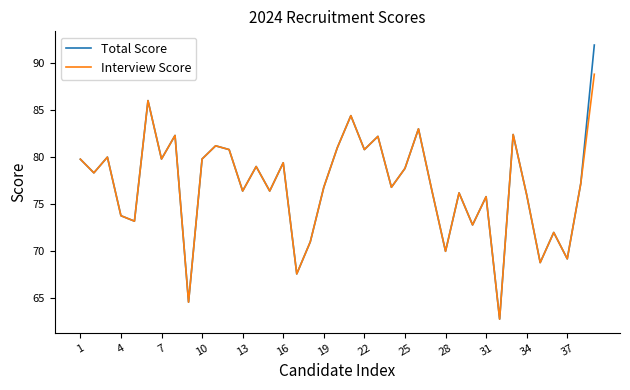

Which series has the widest spread of values?

Total Score